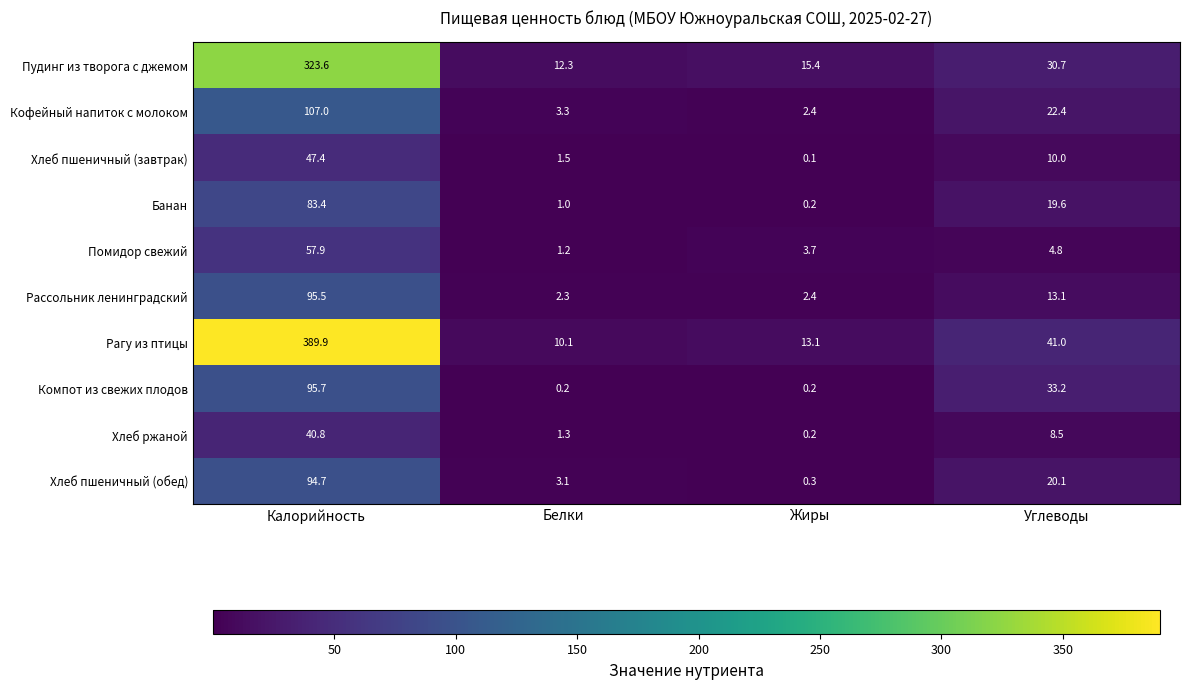

Is it true that Банан equals 21.0 at Калорийность?

False